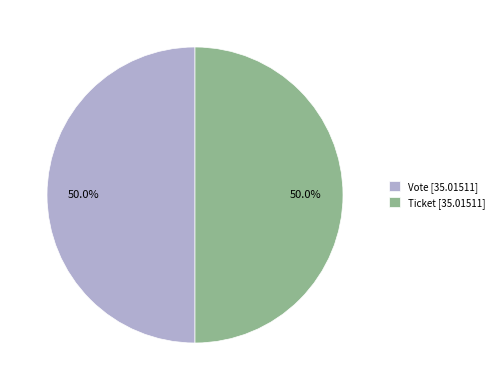

What is the total percentage of Ticket [35.01511] and Vote [35.01511]?

100.0%